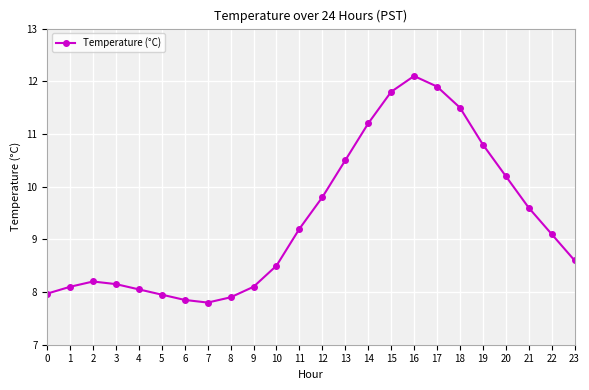

The chart shows a value of 16.0 at 19. True or false?

False